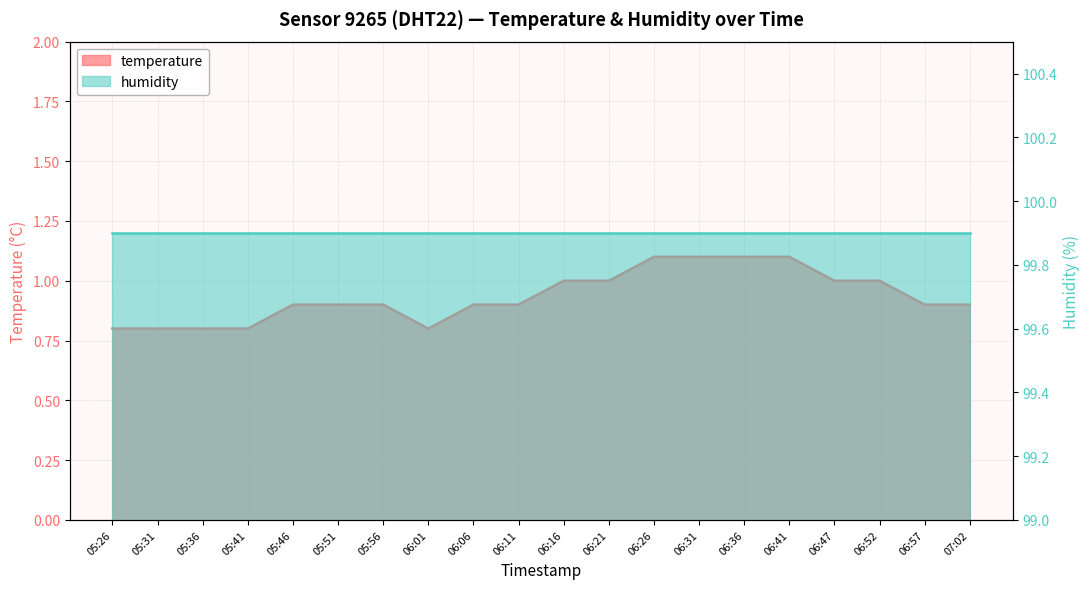

True or false: the data shows 1.1 at 06:36.

True